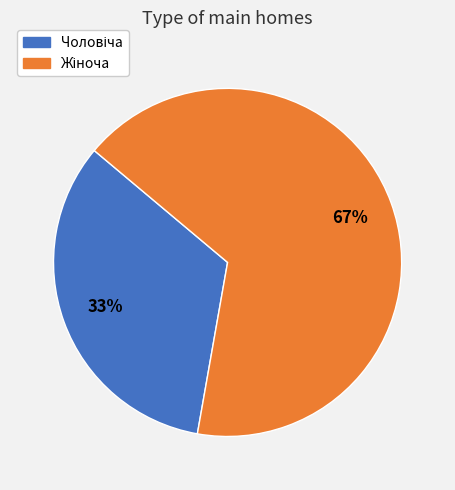

To the nearest percent, what is the average slice percentage?

50%